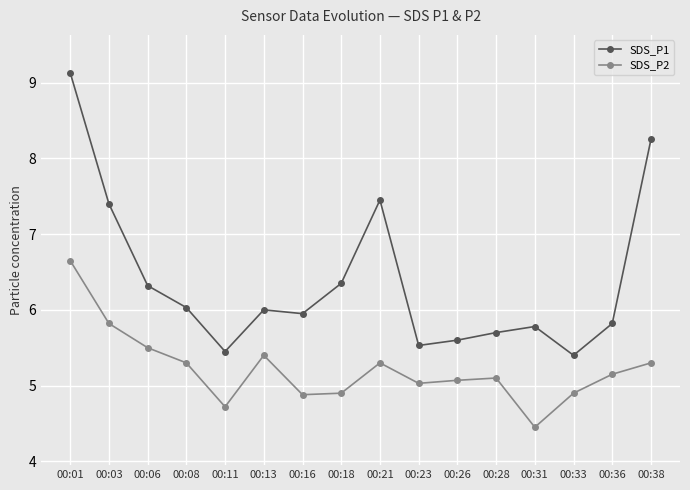

List the series in order of their overall mean, highest first.

SDS_P1, SDS_P2